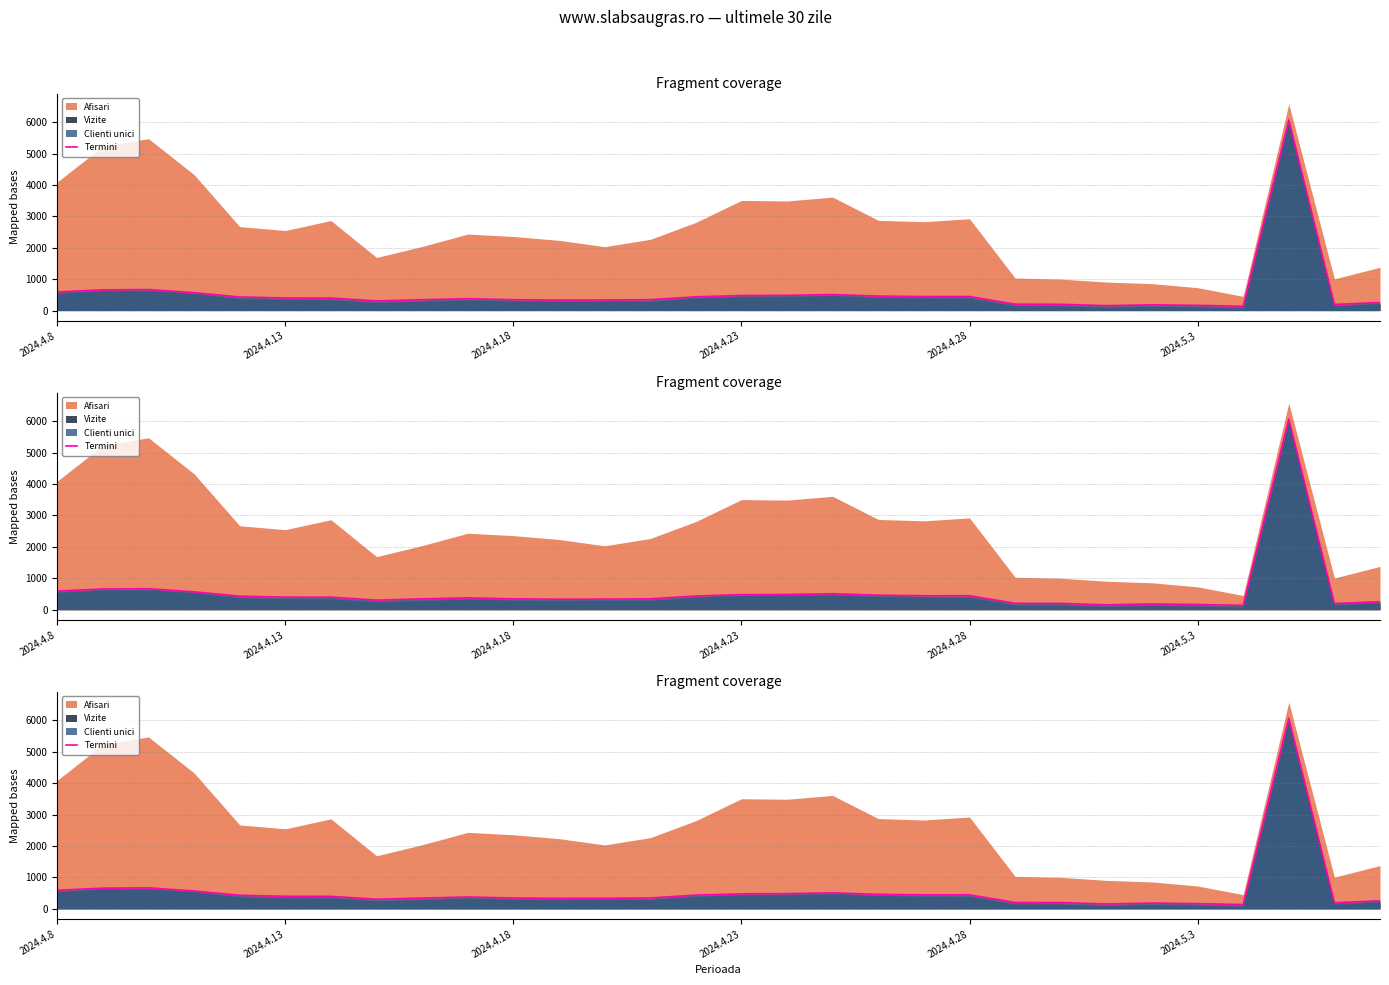

What position from the right is 2024.4.8?

30